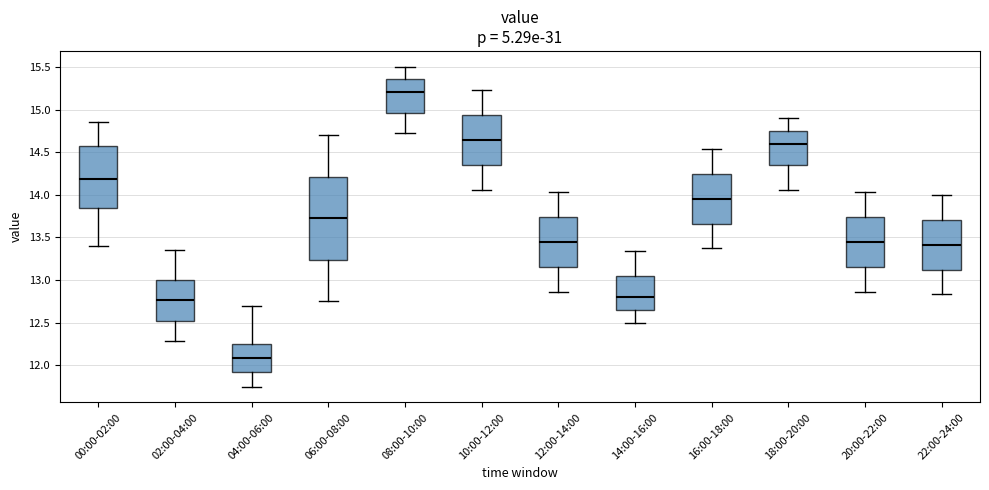

Which box's median line is the lowest?

04:00-06:00